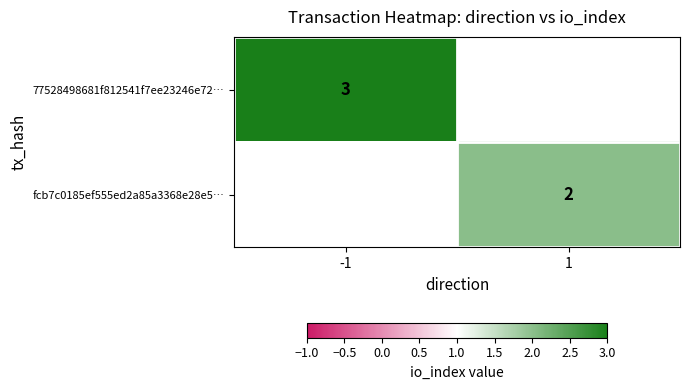

Which label corresponds to the largest value in the chart?

-1